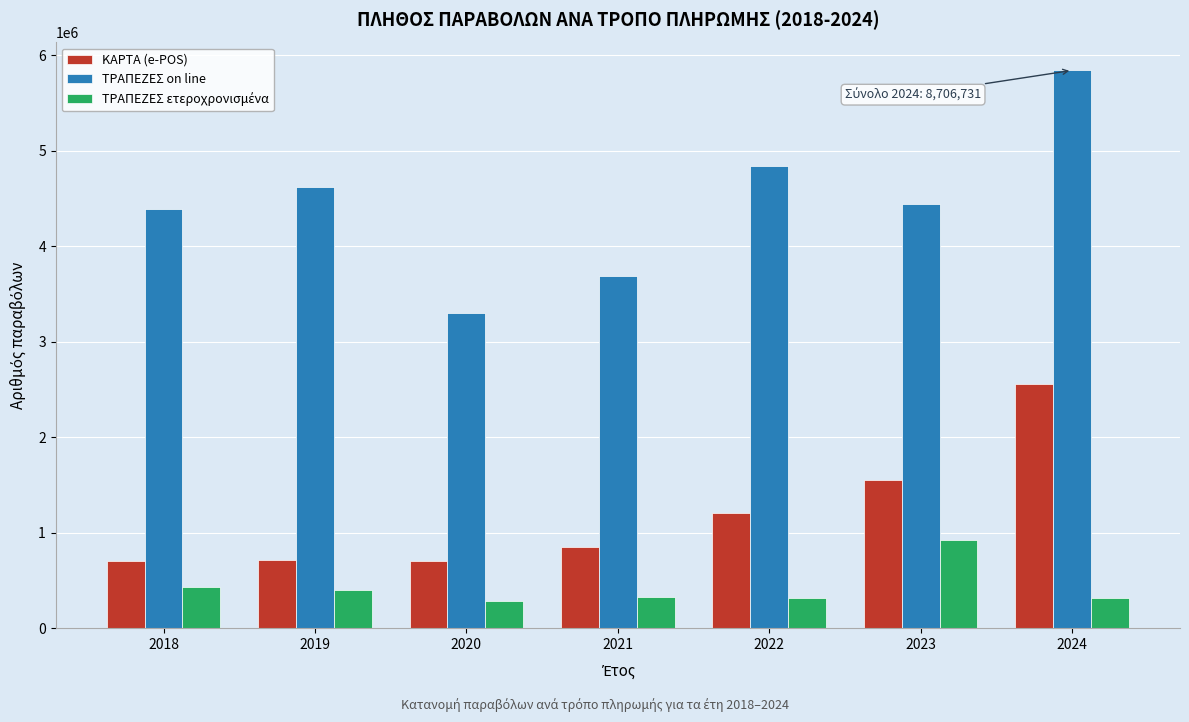

What is the difference between the maximum and second lowest values in the ΤΡΑΠΕΖΕΣ on line series?

2149187